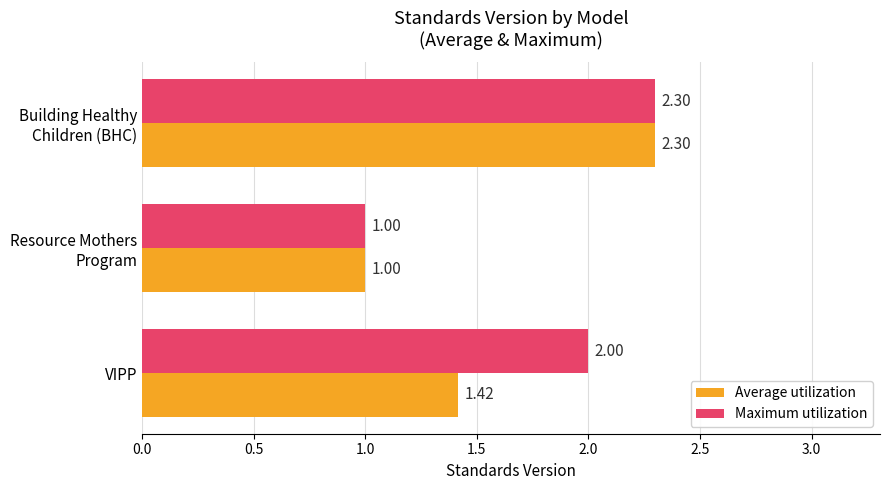

Which series has the largest total across all categories?

Maximum utilization